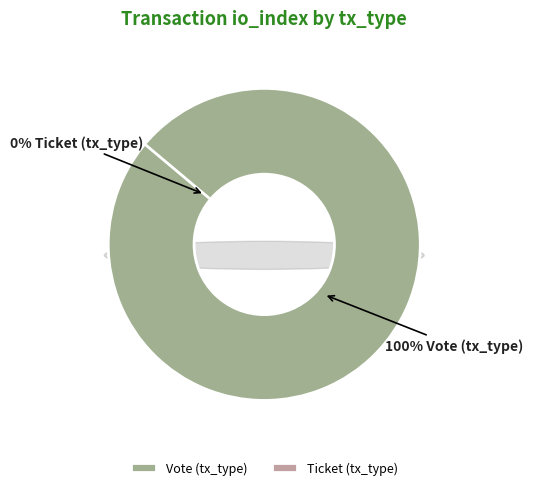

To the nearest percent, what is the combined percentage of Vote (tx_type) and Ticket (tx_type)?

100%